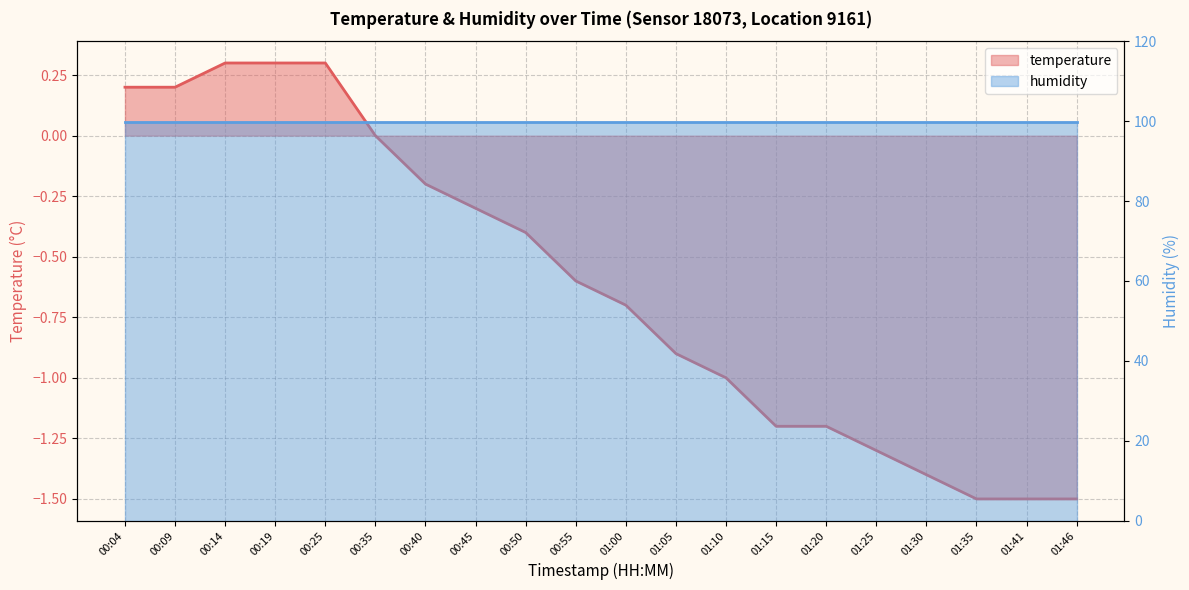

True or false: the data shows -1.0 at 01:10.

True